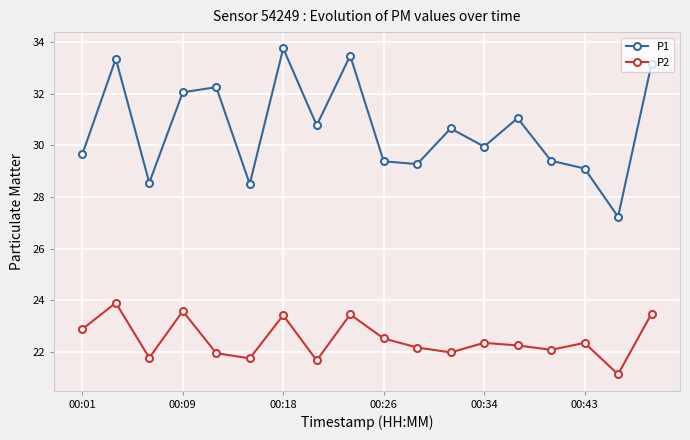

Which series has the largest total across all categories?

P1